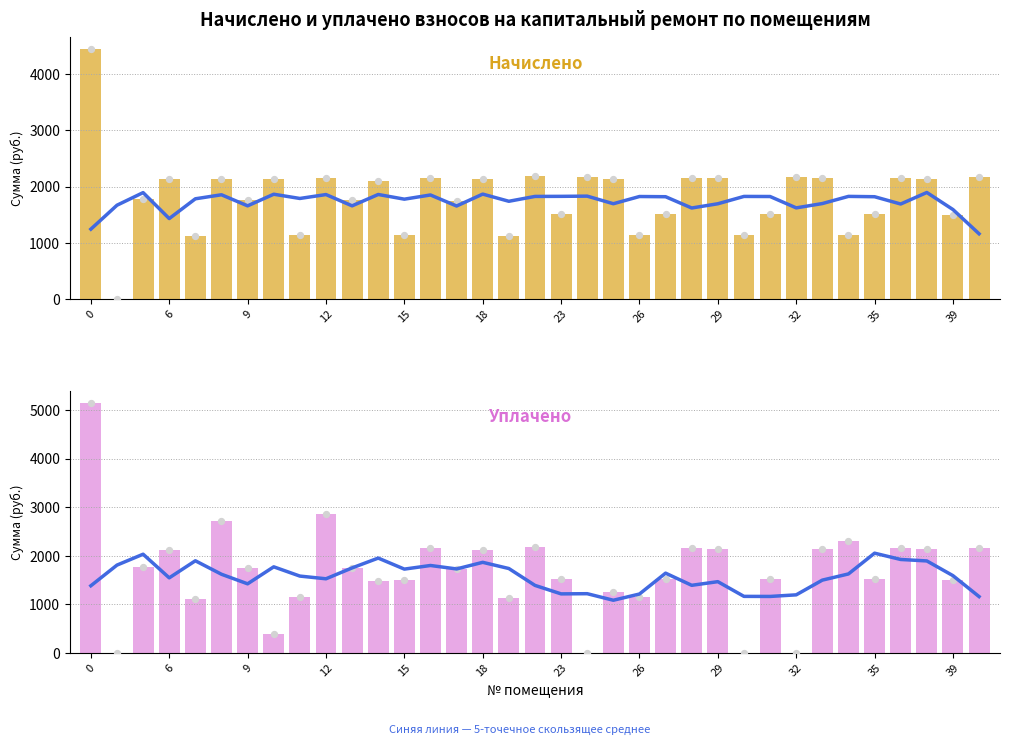

What are all the series names shown in the legend?

Скользящее среднее (5), Начислено, Уплачено